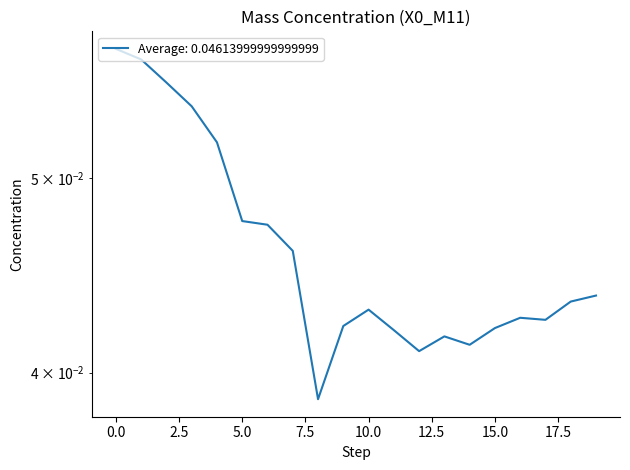

Count the values in the range 0 to 1.

20